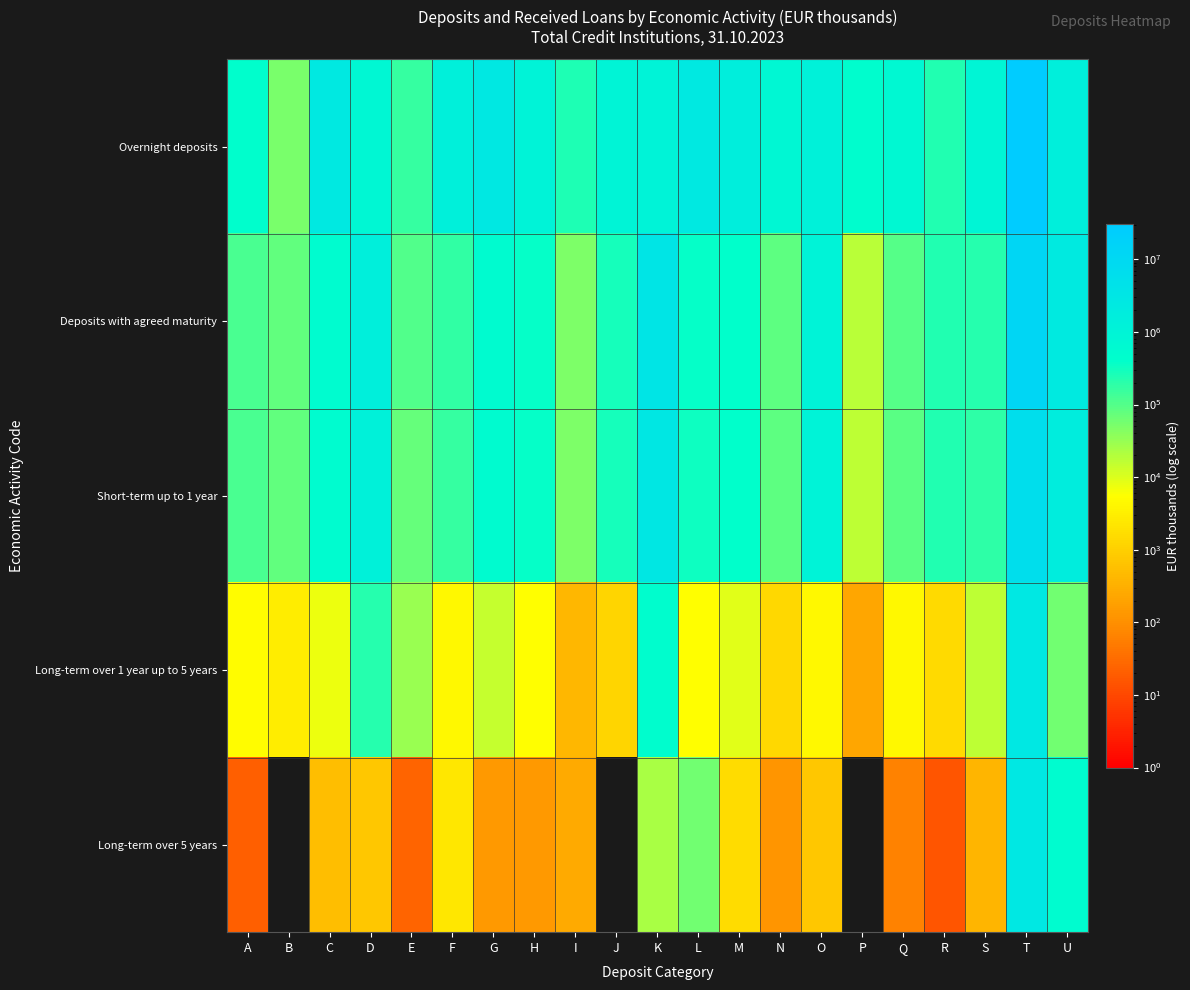

Reading left to right, what are all the values shown in this chart?

Overnight deposits: A=436259	B=52033	C=2428612	D=775508	E=163198	F=1364671	G=2674951	H=1059658	I=244429	J=938427	K=1066074	L=2425462	M=1652270	N=769301	O=1263405	P=443147	Q=696007	R=240008	S=919231	T=30648896	U=1481332
Deposits with agreed maturity: A=122051	B=81303	C=527986	D=1490625	E=105856	F=171709	G=563876	H=367660	I=50647	J=292388	K=3391559	L=380832	M=401683	N=83884	O=1089194	P=17474	Q=96454	R=234156	S=210156	T=11951066	U=2355273
Short-term up to 1 year: A=116863	B=78303	C=519824	D=1268169	E=75777	F=165077	G=549073	H=362313	I=49990	J=291181	K=2912355	L=316425	M=390764	N=82322	O=1084016	P=17241	Q=92127	R=232653	S=192669	T=6322322	U=1785656
Long-term over 1 year up to 5 years: A=5167	B=3000	C=7630	D=221712	E=30056	F=4324	G=14663	H=5207	I=402	J=1207	K=455150	L=5359	M=9315	N=1439	O=4413	P=233	Q=4267	R=1488	S=17092	T=2797232	U=61272
Long-term over 5 years: A=21	B=0	C=532	D=744	E=24	F=2309	G=139	H=140	I=255	J=0	K=24055	L=59048	M=1604	N=123	O=765	P=0	Q=61	R=15	S=394	T=2831512	U=508345